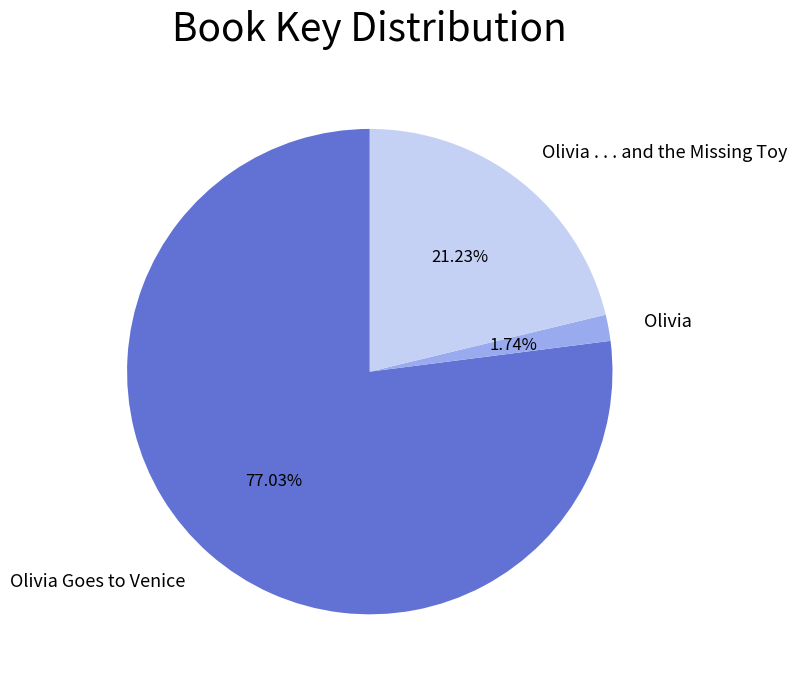

Rank the categories by value from highest to lowest.

Olivia Goes to Venice, Olivia . . . and the Missing Toy, Olivia